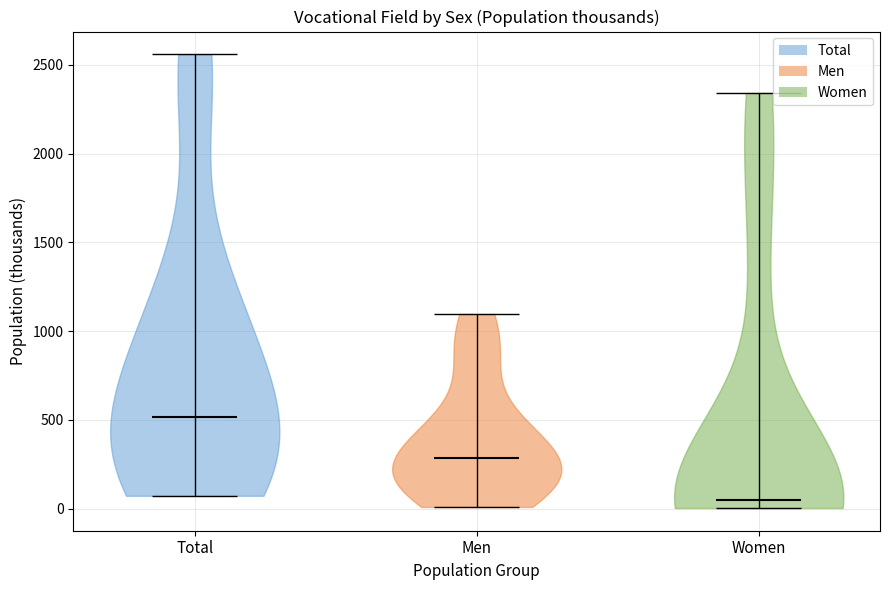

What is the highest point the violin for Men reaches on the y-axis? The values are not printed on the chart, so give them approximately, as read against the axis.

1100